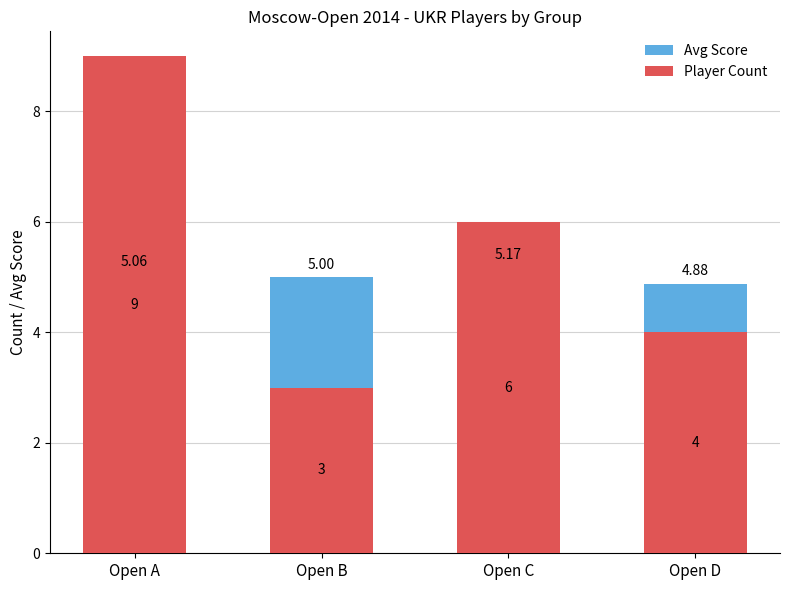

What is the value of the Avg Score bar at the 2nd from the left?

5.0